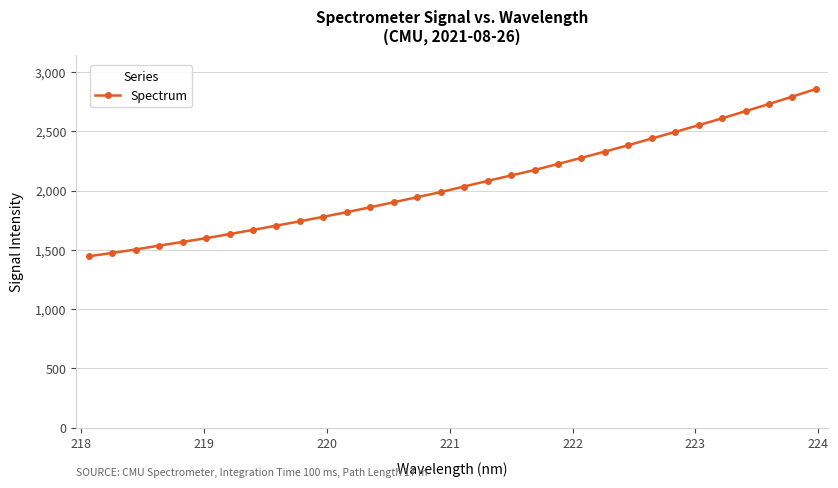

How many distinct data groups are displayed?

1